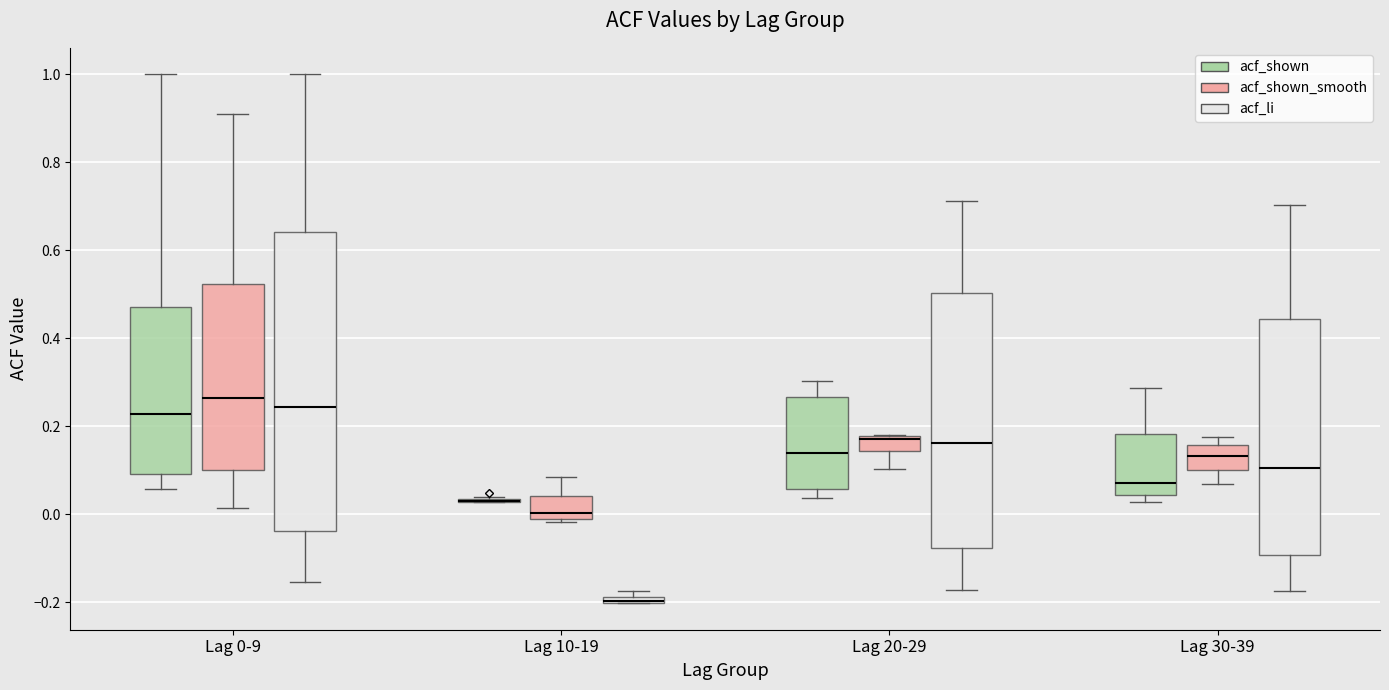

Comparing the boxes themselves (not the whiskers), which one is the tallest?

Lag 0-9 (acf_li)